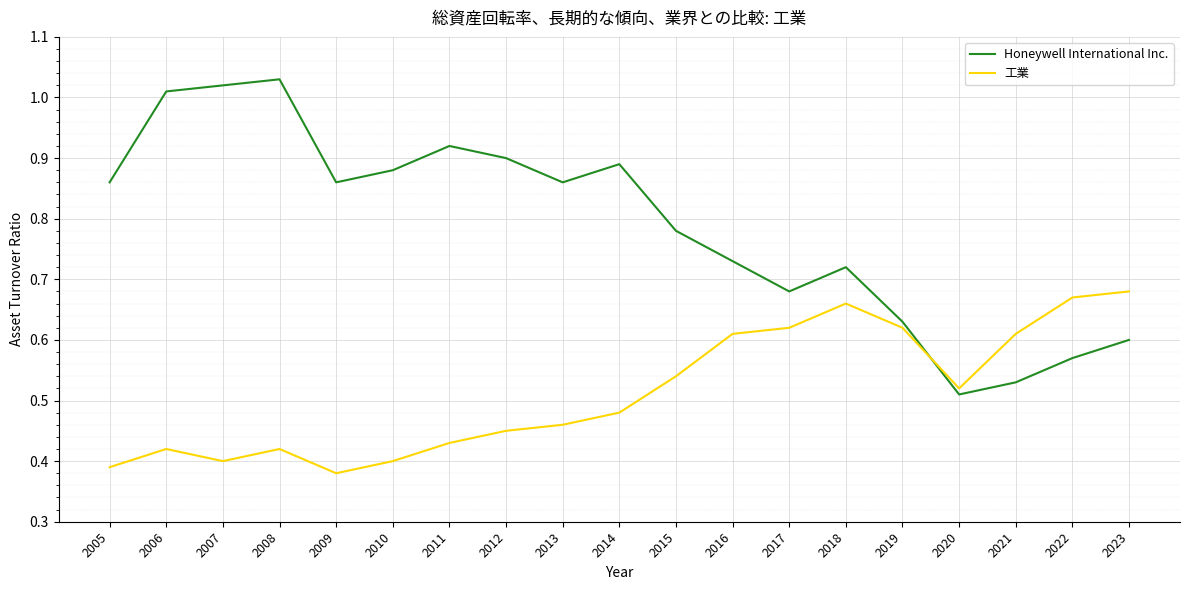

Rank the series by their maximum value, from lowest to highest.

工業, Honeywell International Inc.